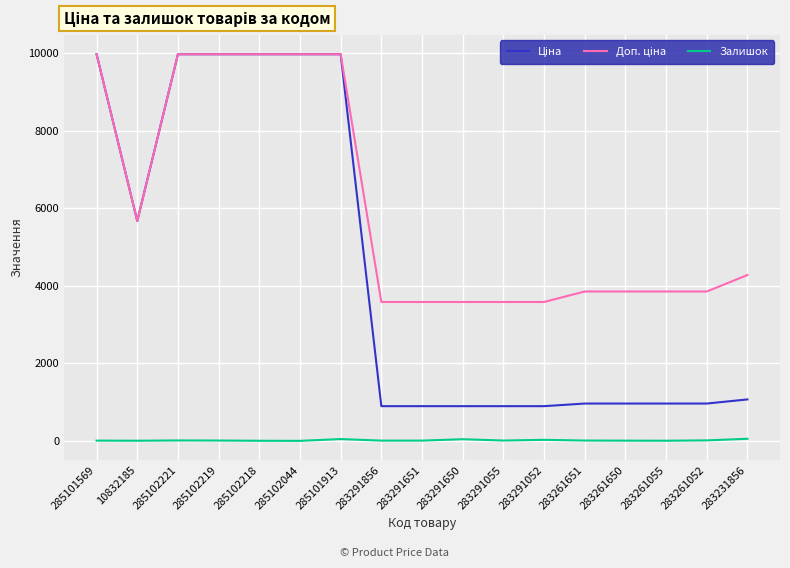

How many lines are shown in the chart?

3